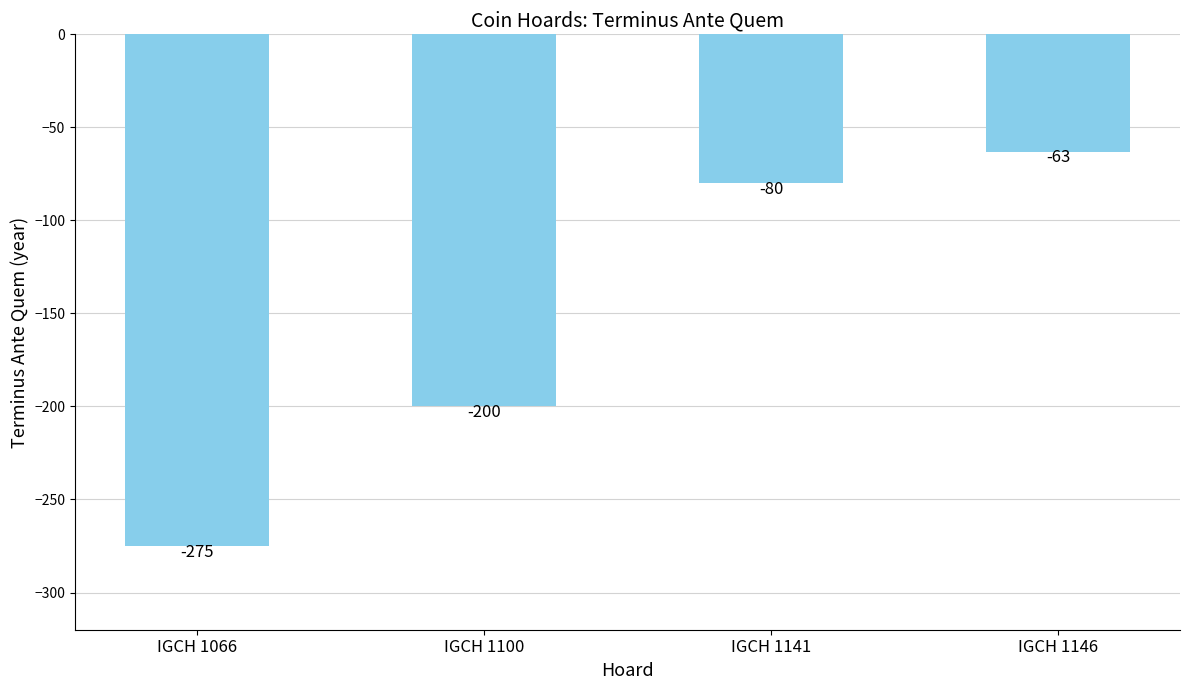

Are the bars grouped side by side (vs. stacked)?

No